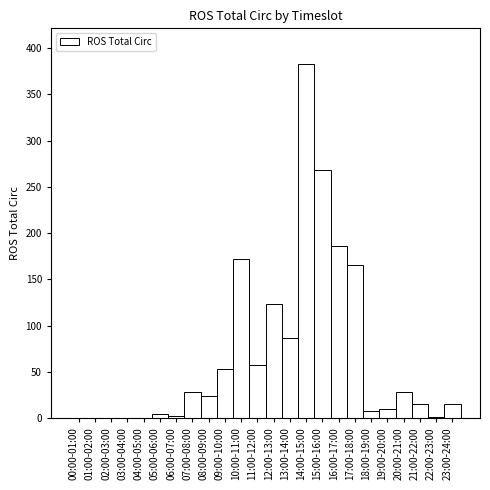

Which category has the highest value across all series?

14:00-15:00